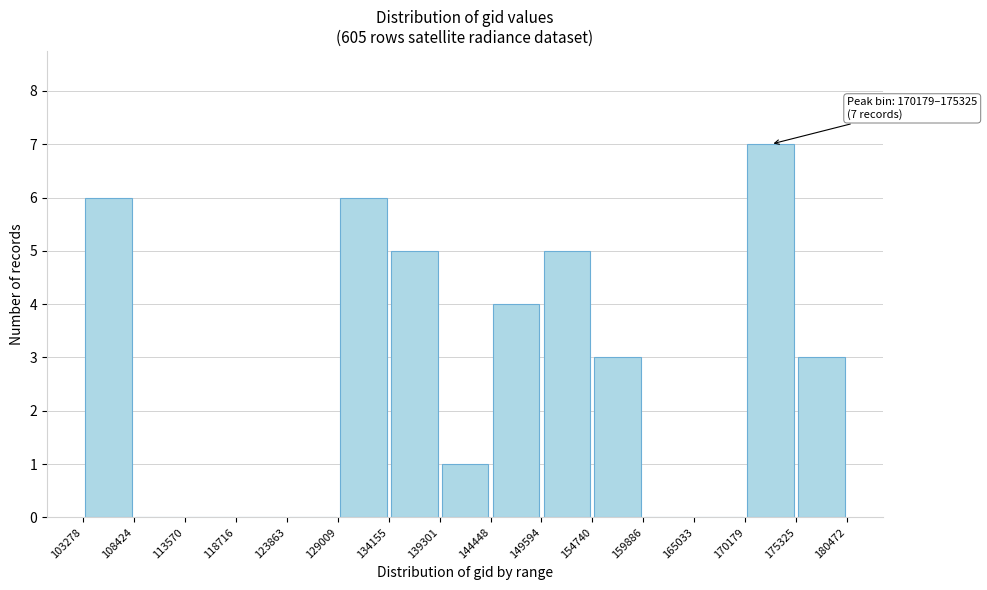

Over which range of the x-axis is the bar tallest?

170179 to 175325